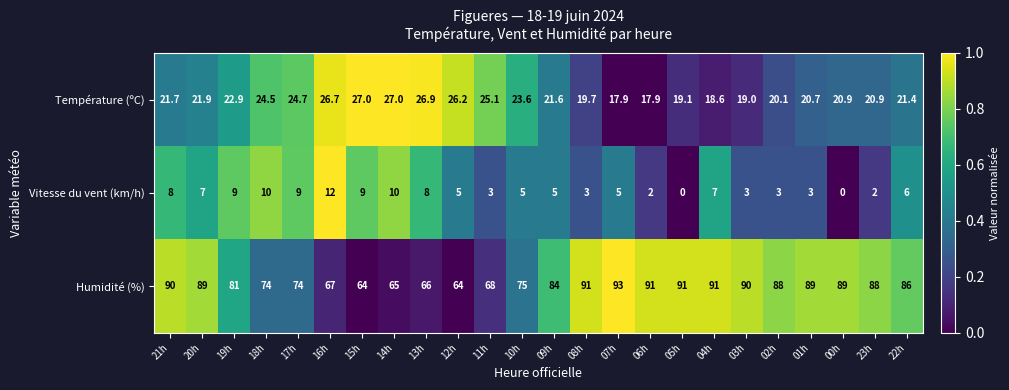

How many distinct data groups are displayed?

3